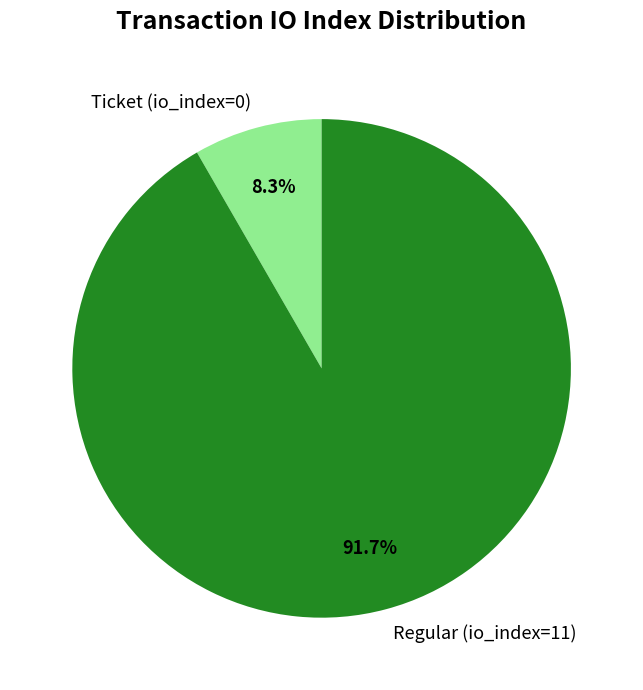

What percentage is the Regular (io_index=11) slice, to the nearest percent?

92%